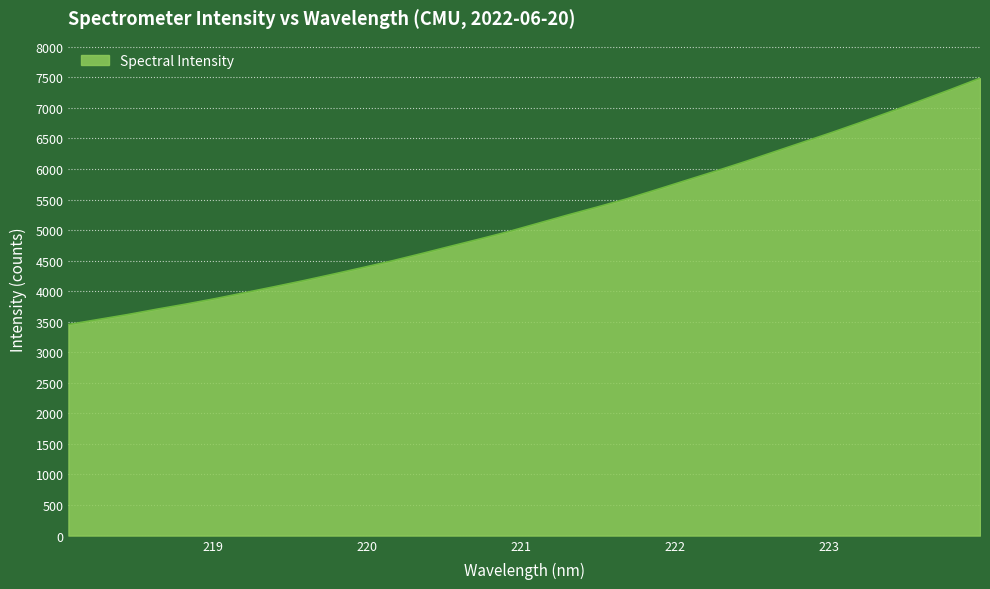

What is the smallest value displayed?

3454.5